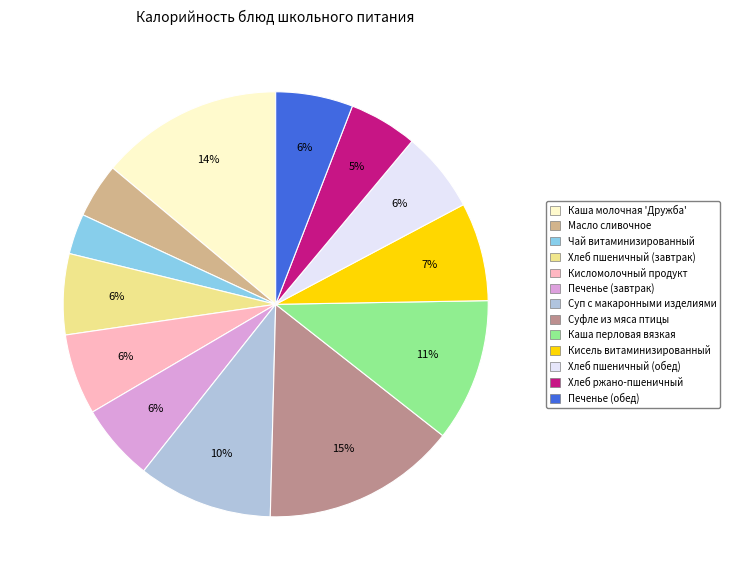

Combined, do Каша перловая вязкая and Печенье (завтрак) account for over 50%?

No